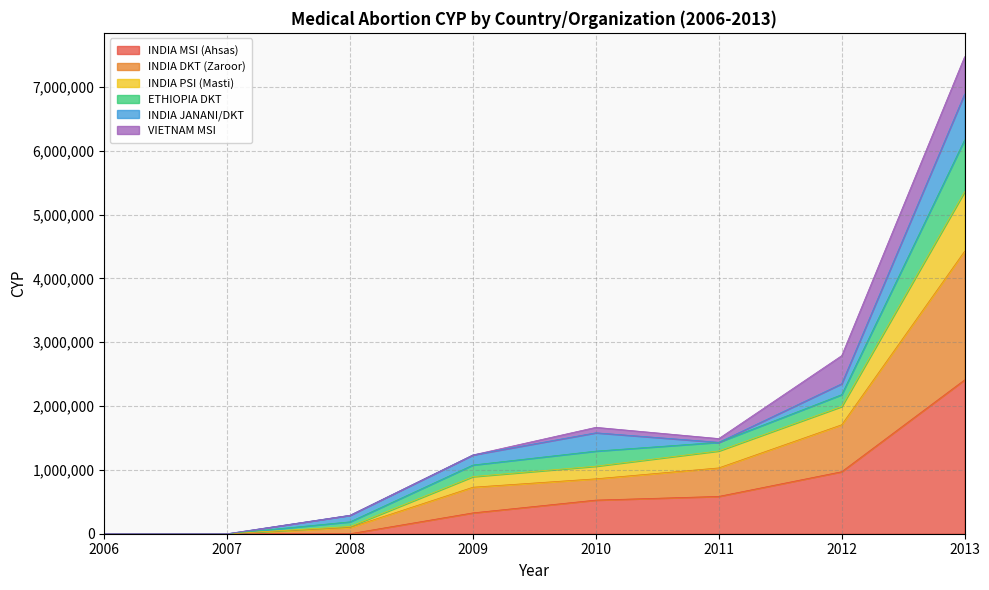

At which label does INDIA MSI (Ahsas) first exceed 527018?

2011